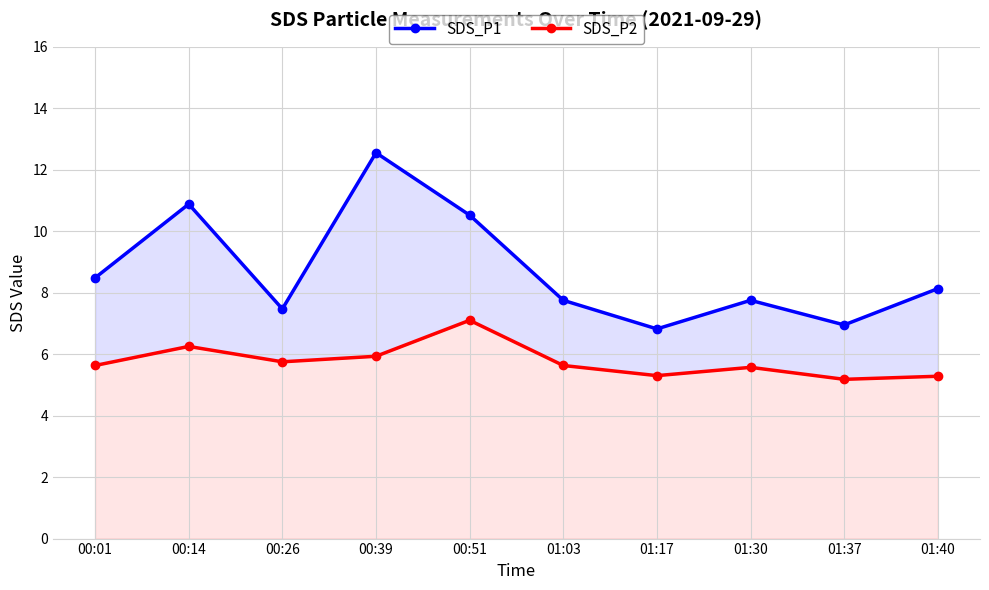

Rank the series at 01:30 from highest to lowest value.

SDS_P1, SDS_P2